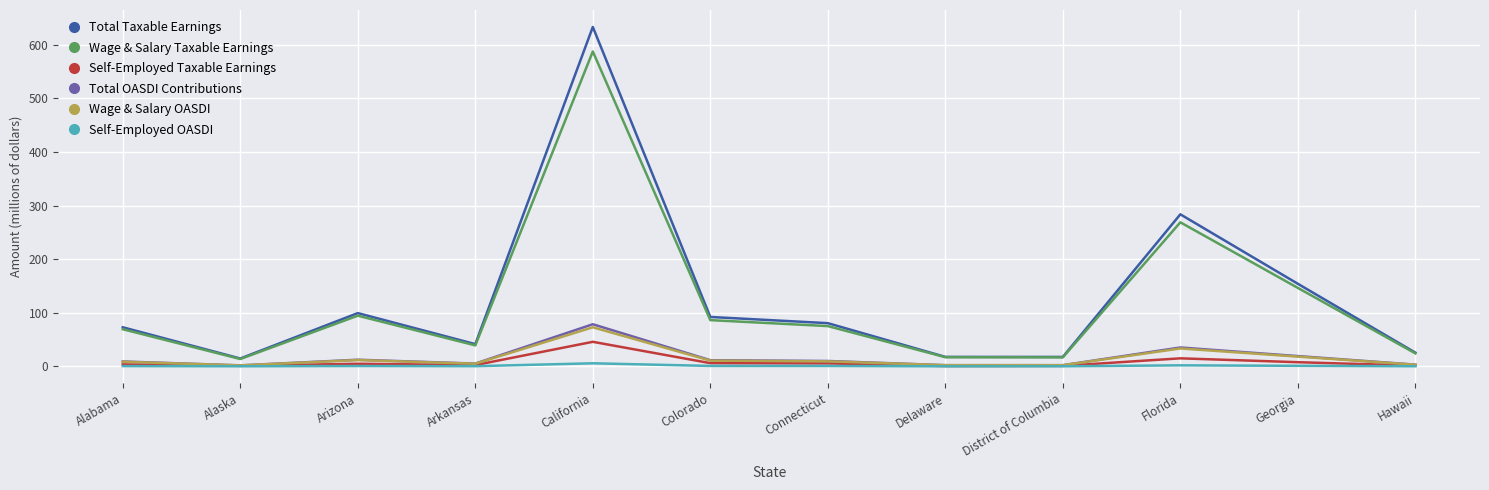

True or false: Wage & Salary Taxable Earnings has a value of 63.0 at Arkansas.

False